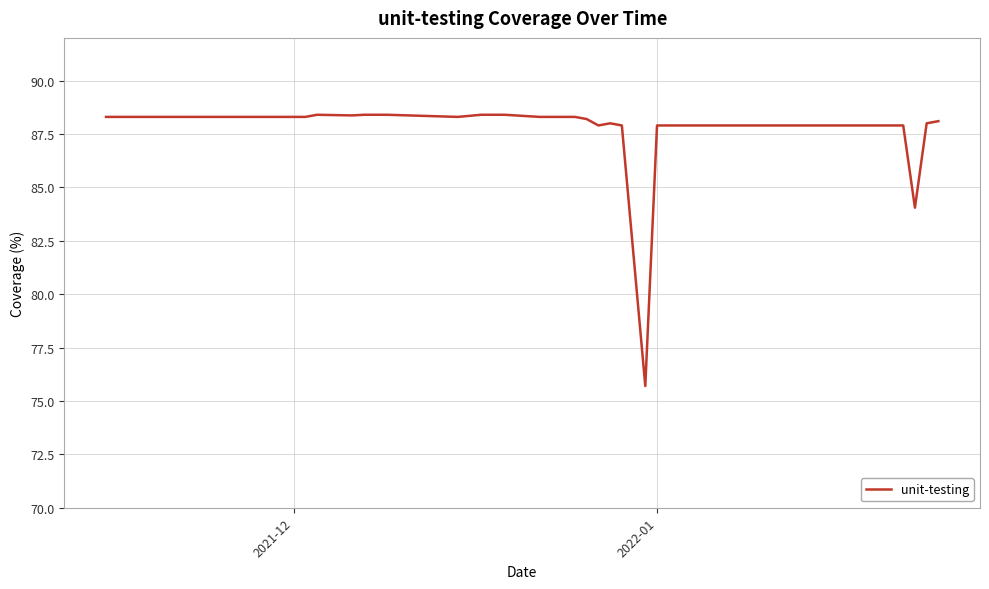

What is the difference between the maximum and minimum values?

12.7